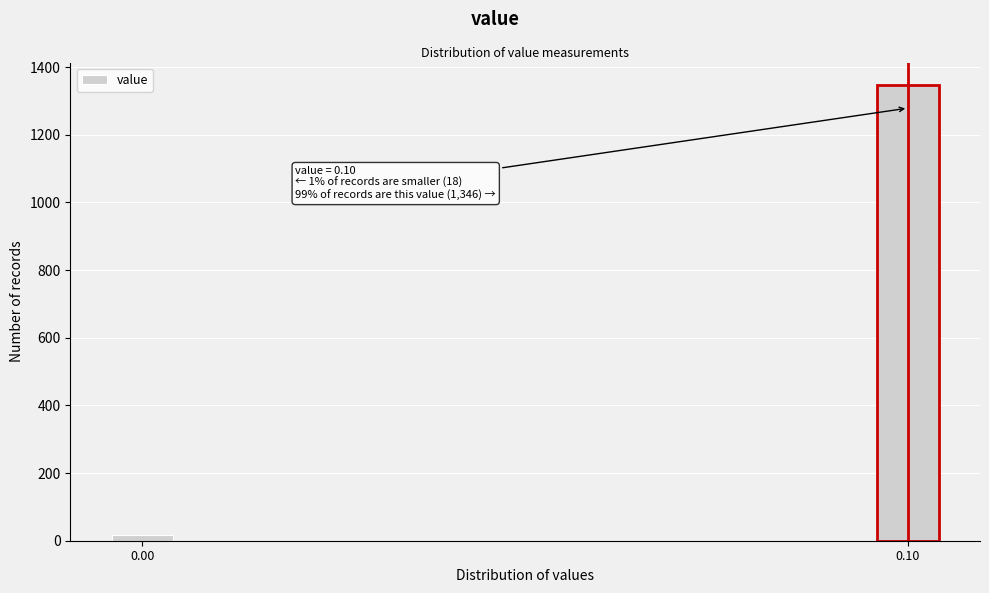

Reading right to left, list all the values displayed in this chart.

0.10=1346	0.00=18